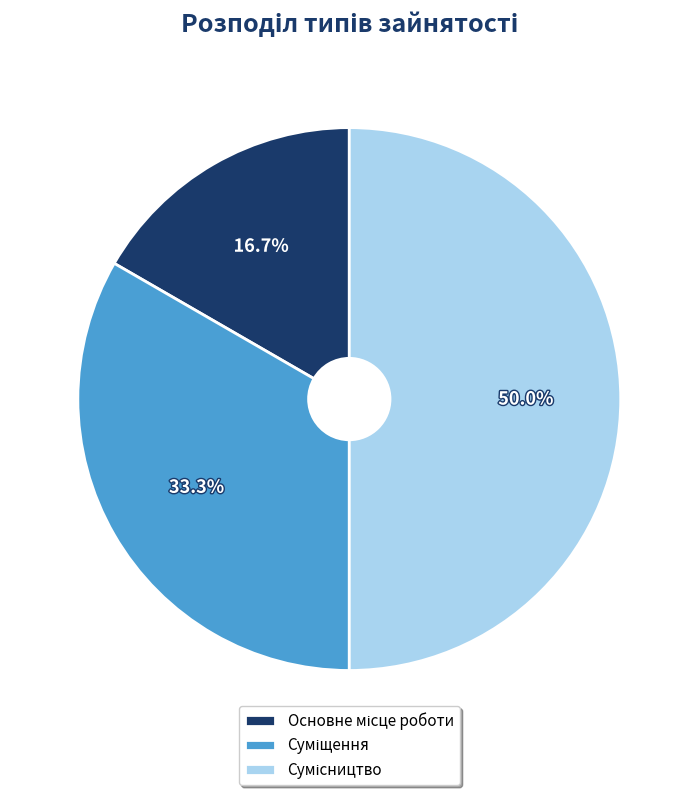

To the nearest percent, what is the average slice percentage?

33%